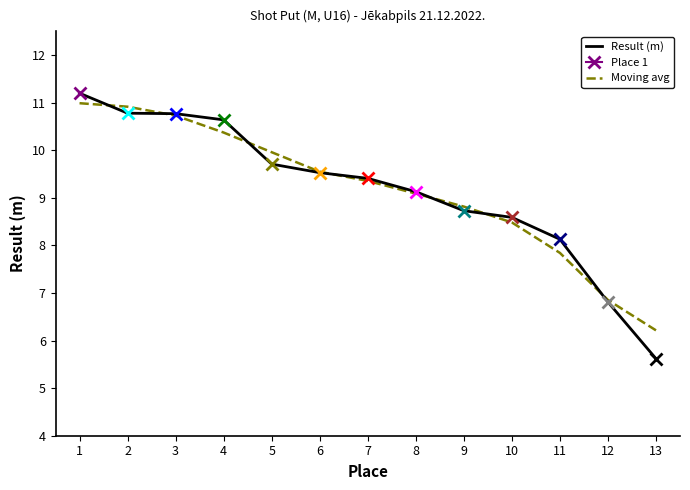

Between which two adjacent categories do Moving avg and Result (m) first intersect?

1 and 2